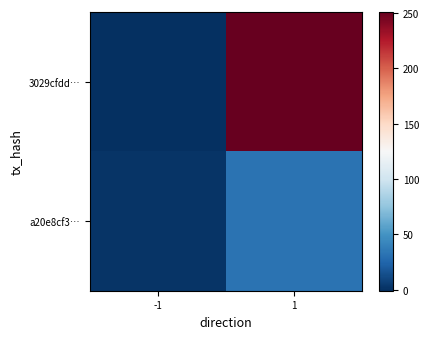

Reading left to right, extract all data points from this chart.

3029cfdd…: -1=-1	1=251
a20e8cf3…: -1=1	1=32